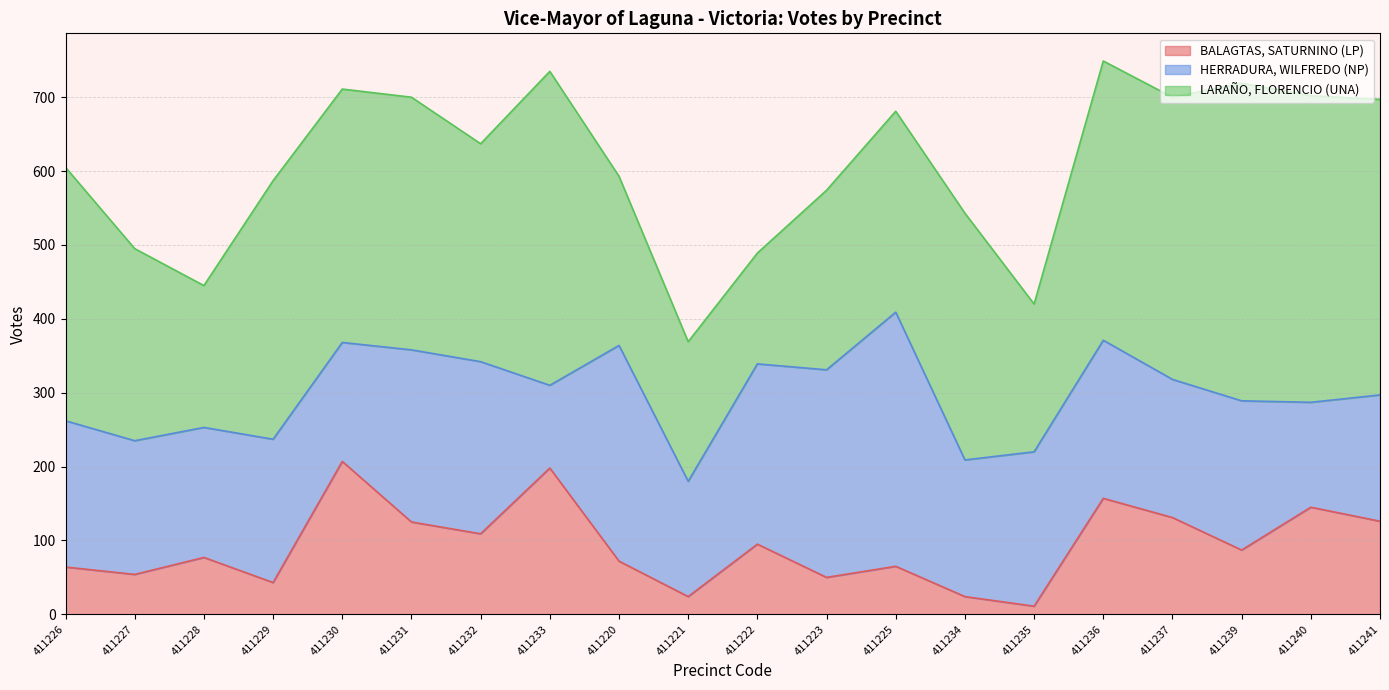

What is the sum of all BALAGTAS, SATURNINO (LP) values?

1864